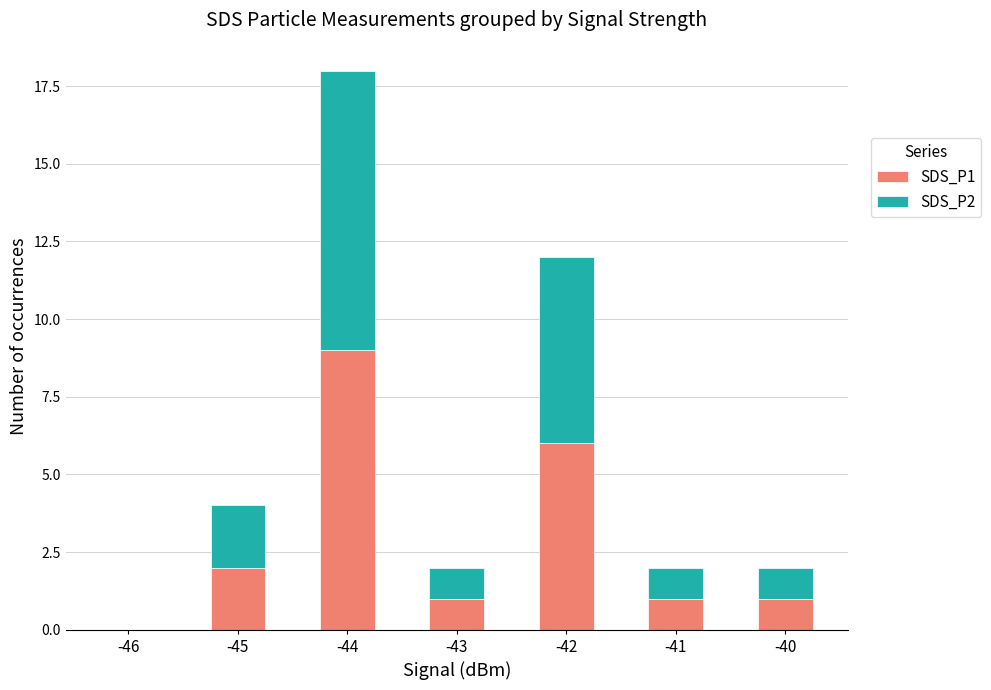

At which label does SDS_P1 reach its peak?

-44